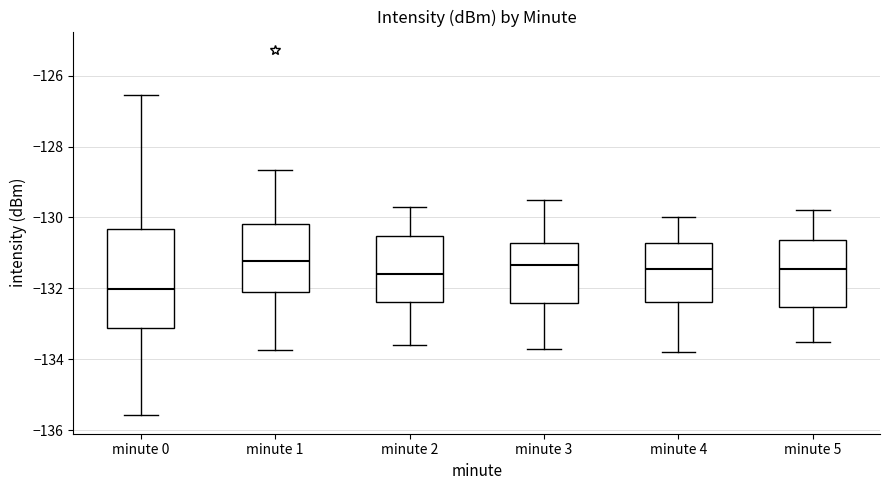

Where does the upper whisker of the box for minute 1 end on the y-axis? The values are not printed on the chart, so give them approximately, as read against the axis.

-128.6